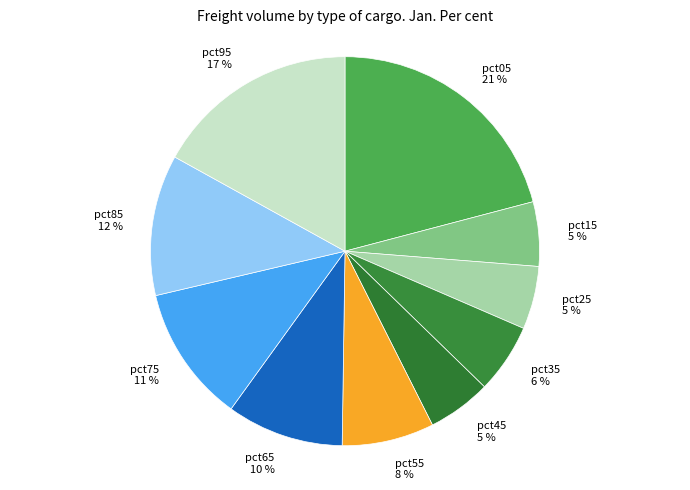

Is it true that pct95 is 17% of the pie?

True